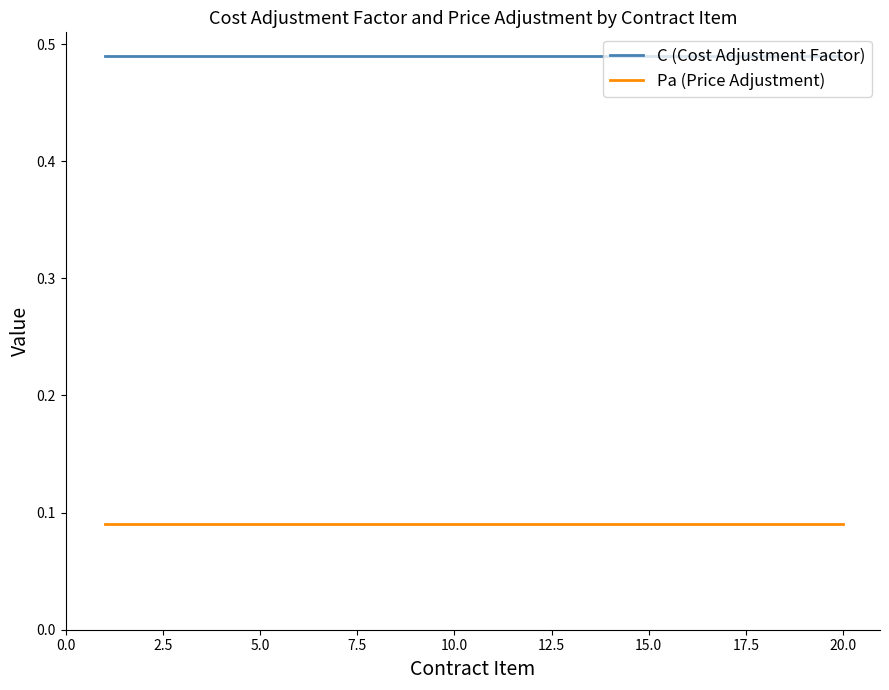

Which series has the largest total across all categories?

C (Cost Adjustment Factor)